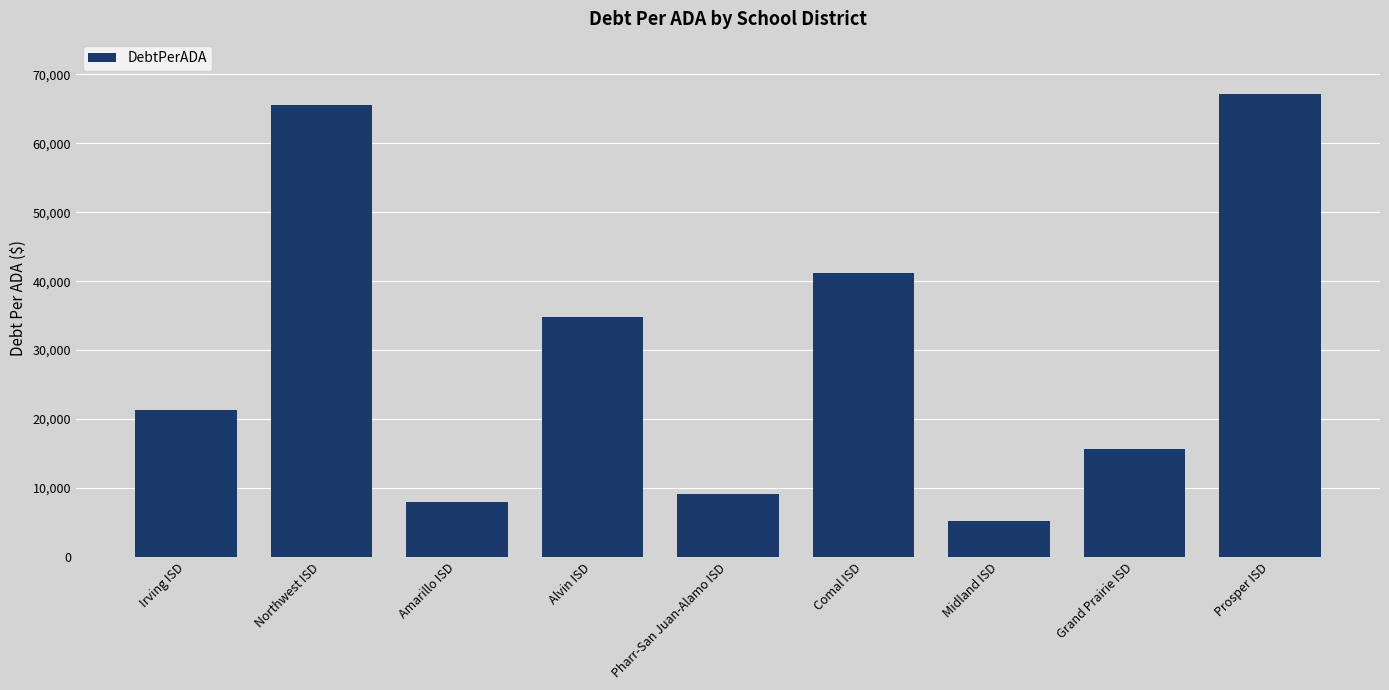

Which label corresponds to the largest value in the chart?

Prosper ISD